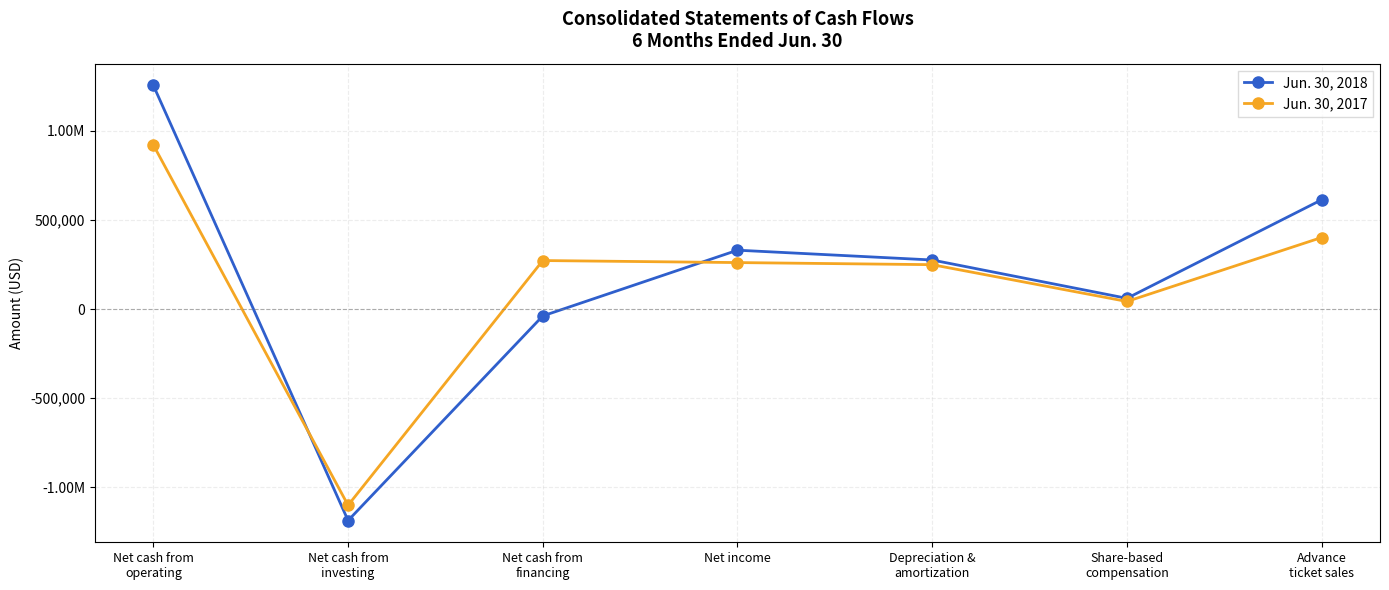

At how many categories does at least one series exceed 549919?

2